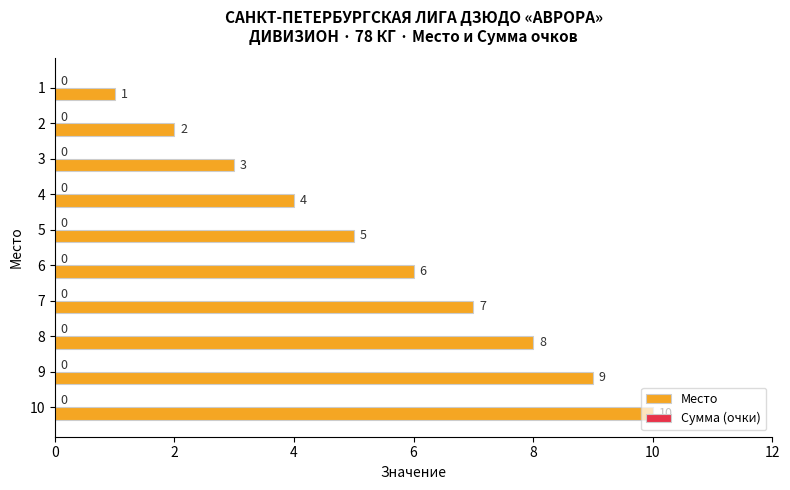

At which label is the value closest to 5?

5